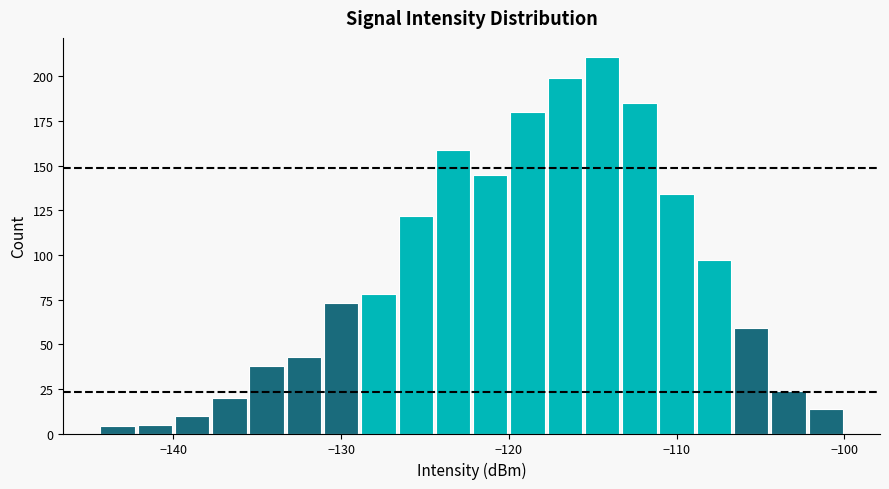

Read against the x-axis, roughly where is the centre of the tallest bar?

-114